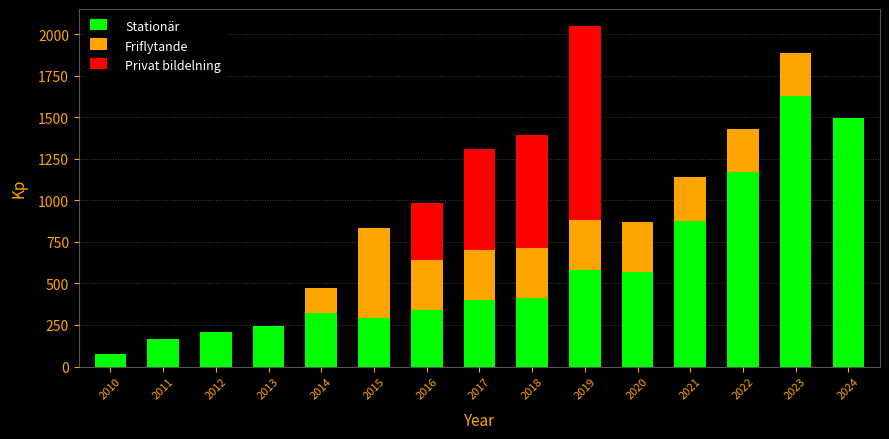

What is the total value across all series at 2011?

163